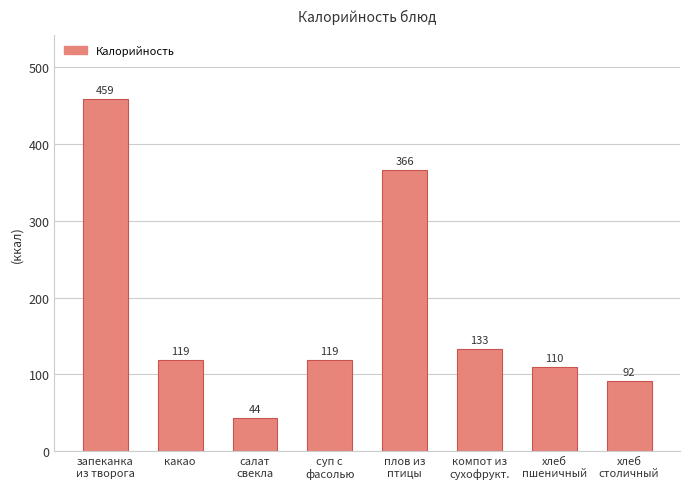

What position from the right is суп с
фасолью?

5